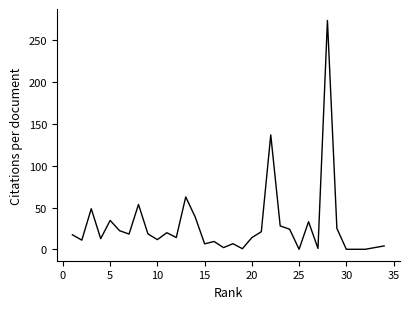

What is the difference between the maximum and minimum values?

274.0